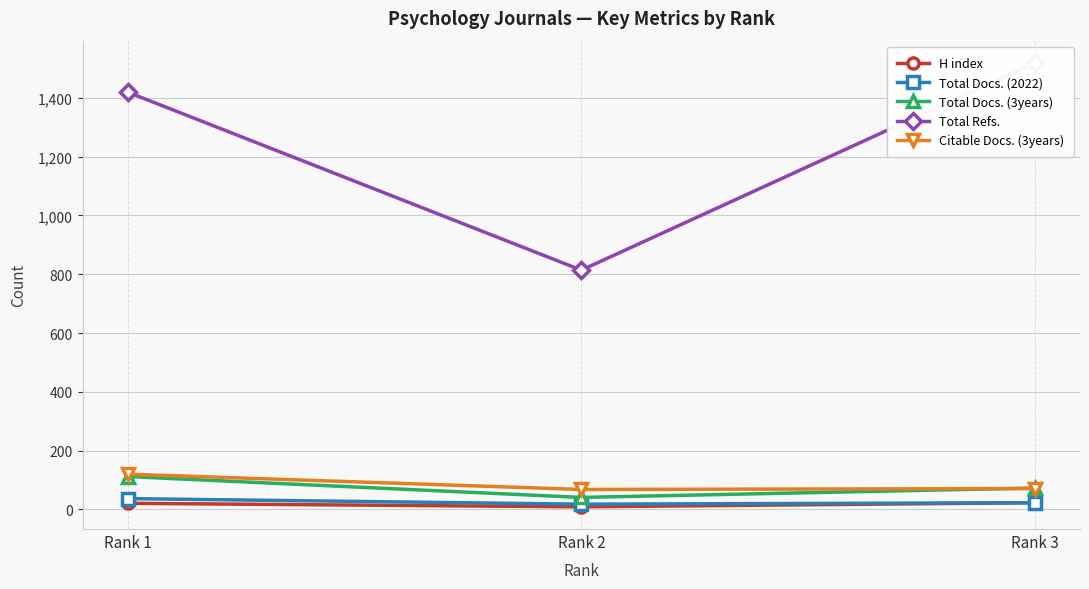

What is the difference between the maximum and minimum values in the Total Docs. (3years) series?

71